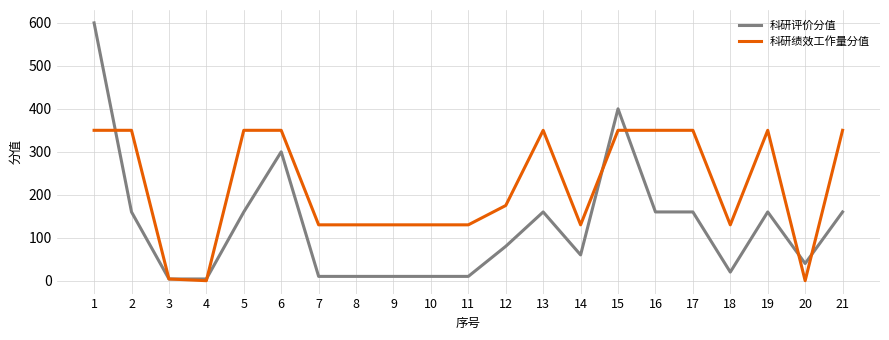

Is the value of 科研绩效工作量分值 at 2 greater than the value of 科研评价分值 at 15?

No